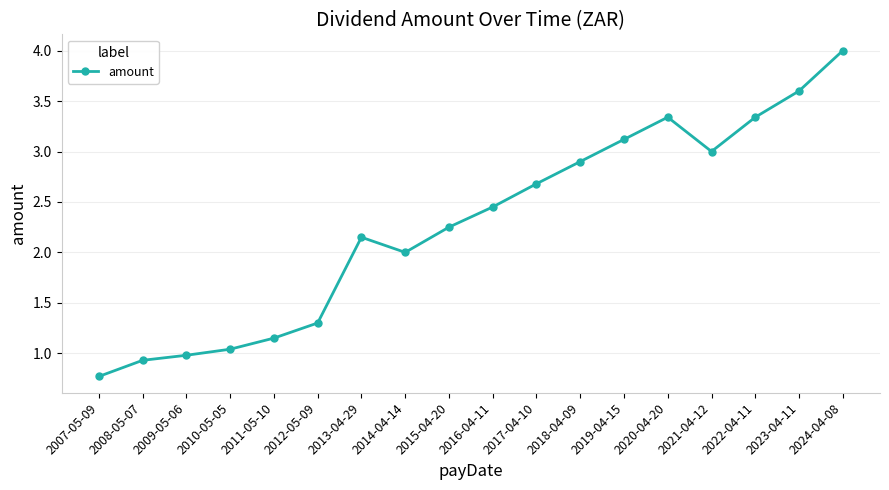

At which label does the data first exceed 2?

2013-04-29